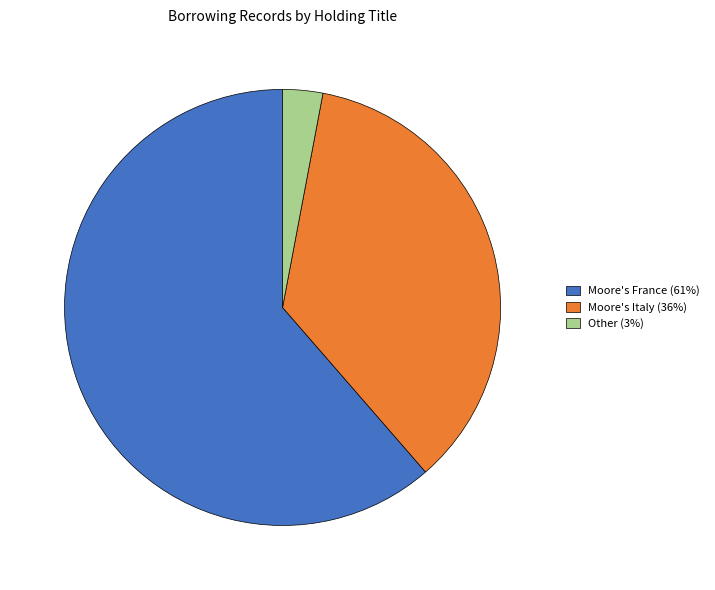

What is the ratio of the value at Moore's Italy to the value at Other?

12.0